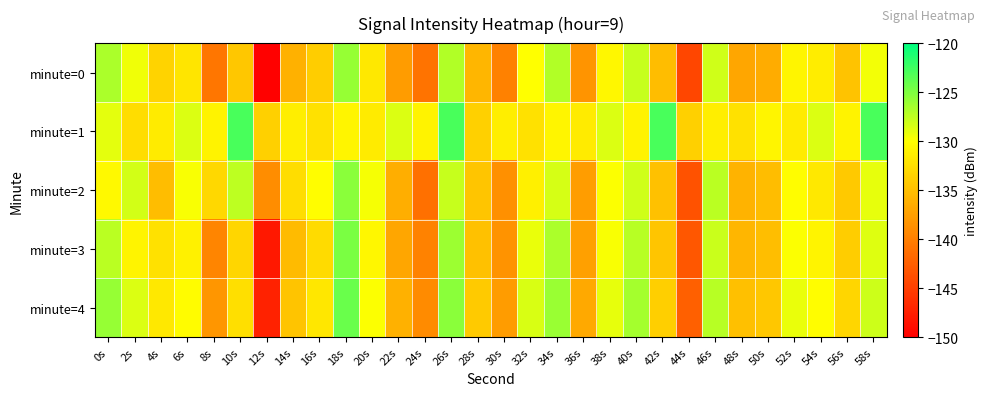

At which category does the chart reach its peak across all series?

10s